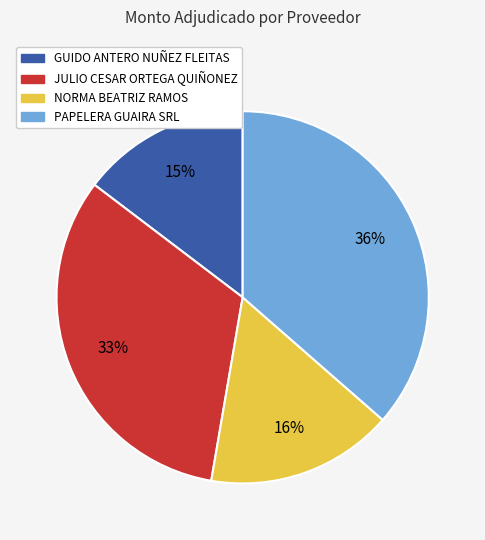

True or false: JULIO CESAR ORTEGA QUIÑONEZ accounts for 33% of the total.

True